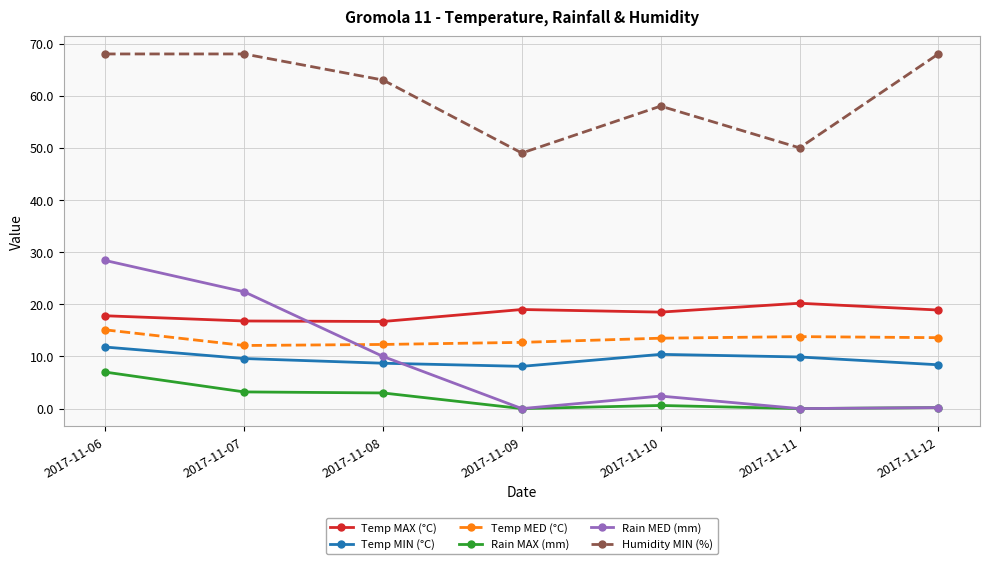

At which category does Humidity MIN (%) reach its first local valley?

2017-11-09